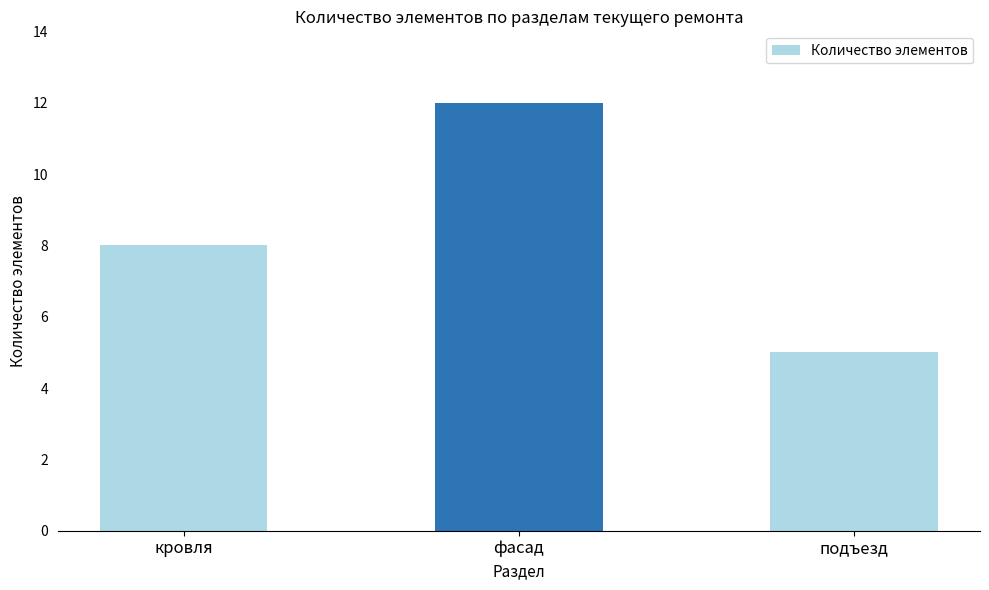

How many distinct data groups are displayed?

1